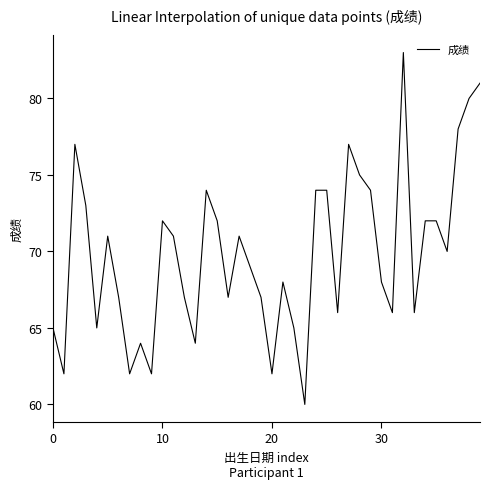

What is the difference between the maximum and minimum values?

23